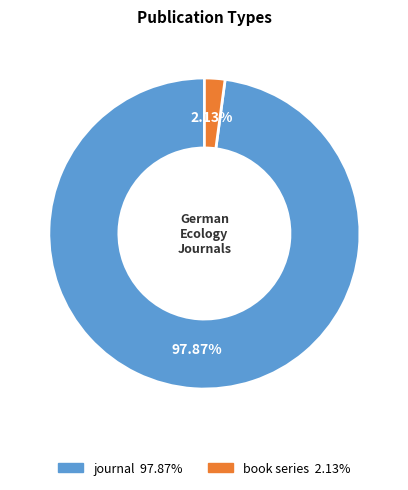

What percentage is NOT represented by journal?

2.1%